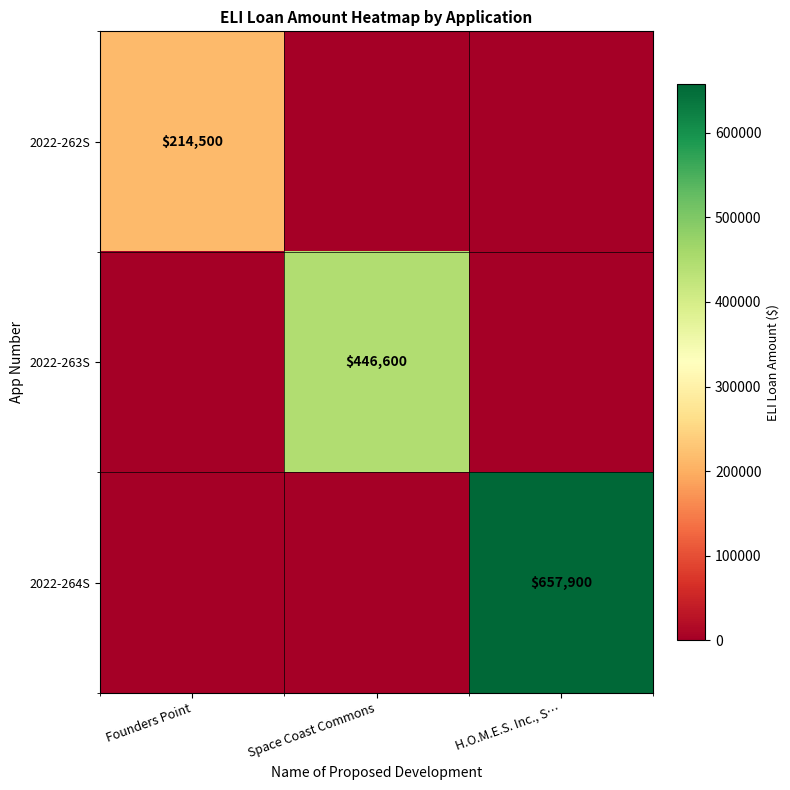

True or false: 2022-263S has a value of 600966 at Space Coast Commons.

False